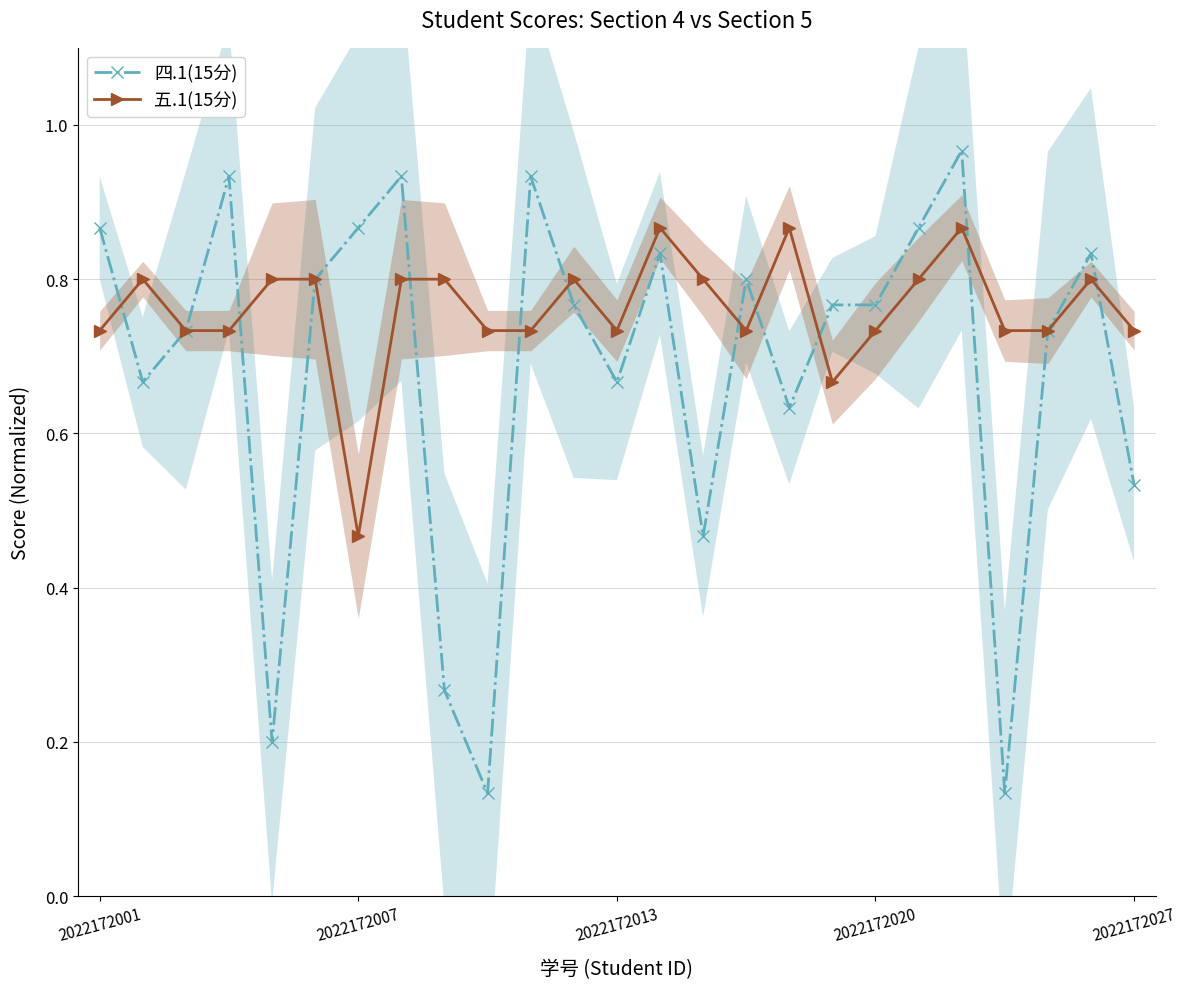

Rank the series by their maximum value, from lowest to highest.

五.1(15分), 四.1(15分)